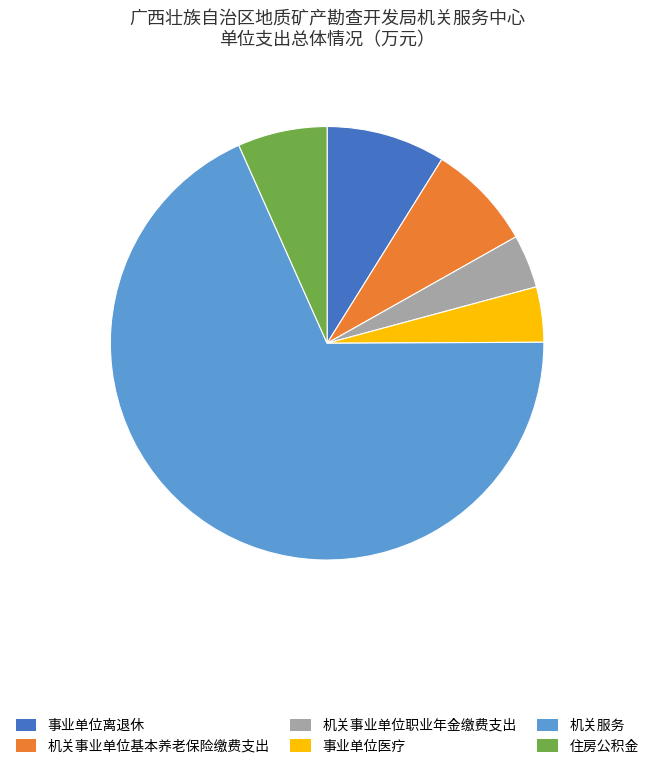

Combined, do 事业单位离退休 and 住房公积金 account for over 50%?

No